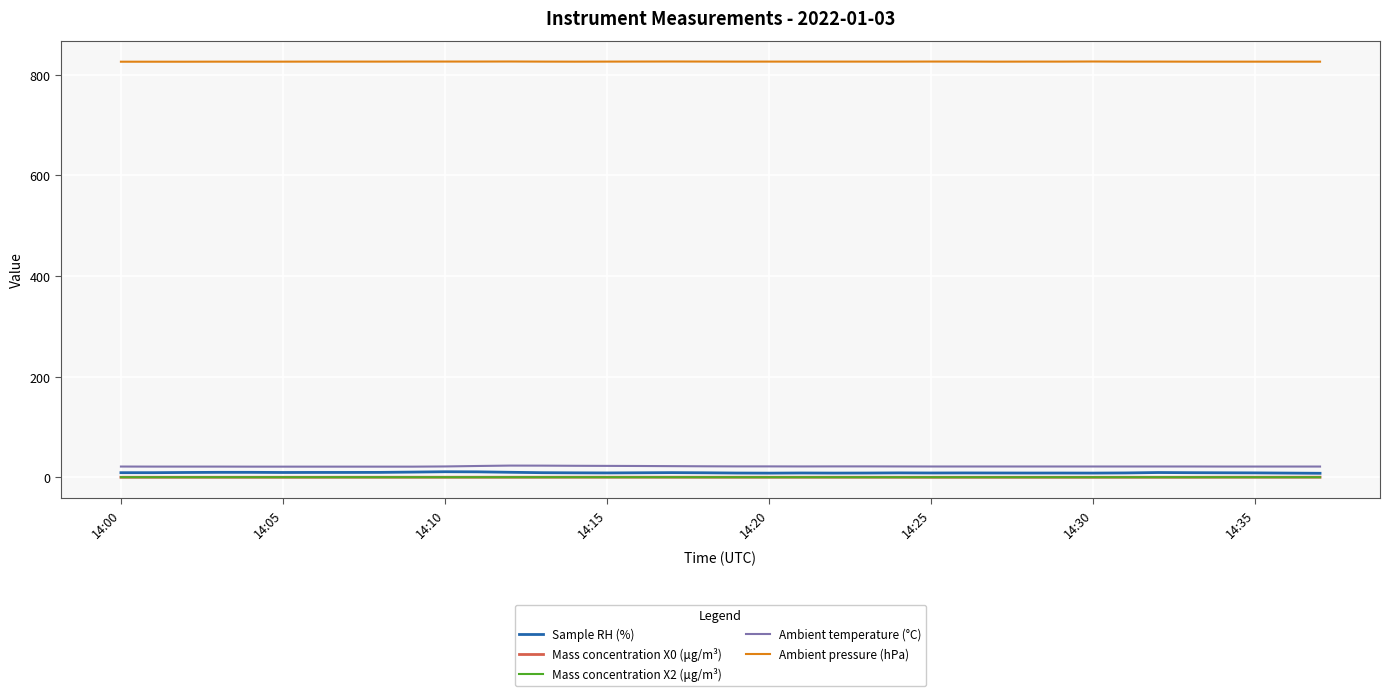

What is the maximum value shown in the chart?

826.5